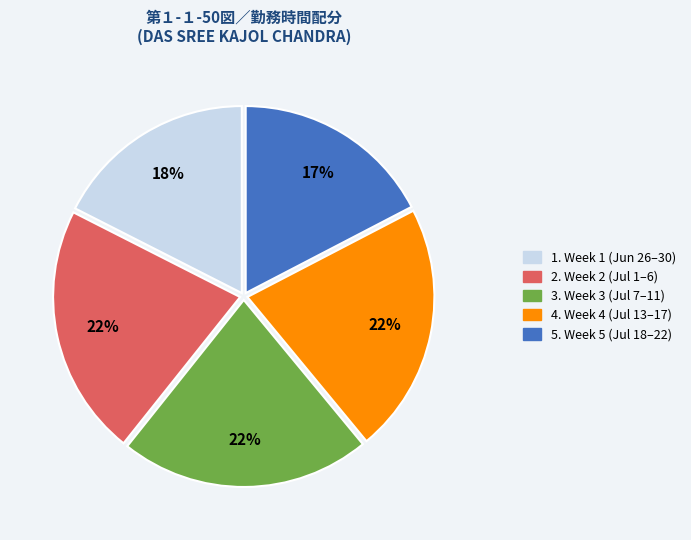

Does 5. Week 5 (Jul 18–22) account for over 50% of the chart?

No